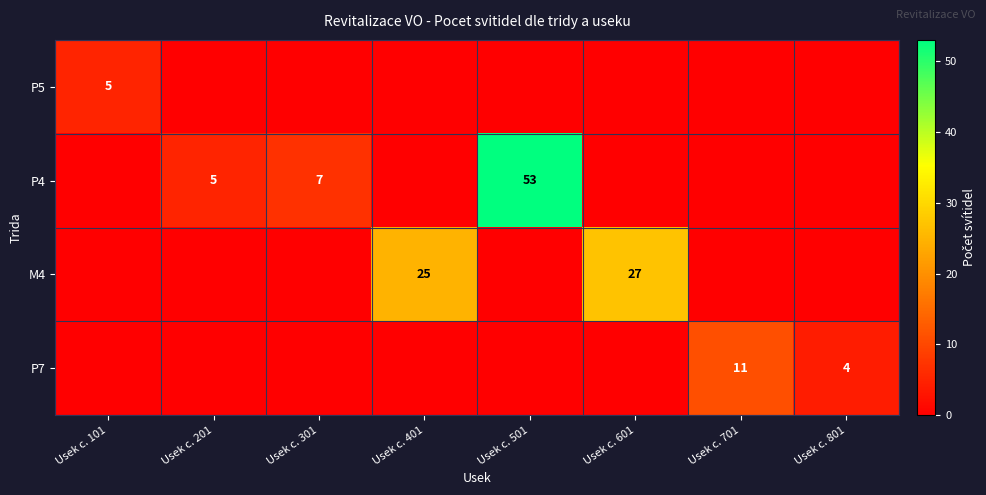

The value of P7 at Usek c. 801 is 7. True or false?

False